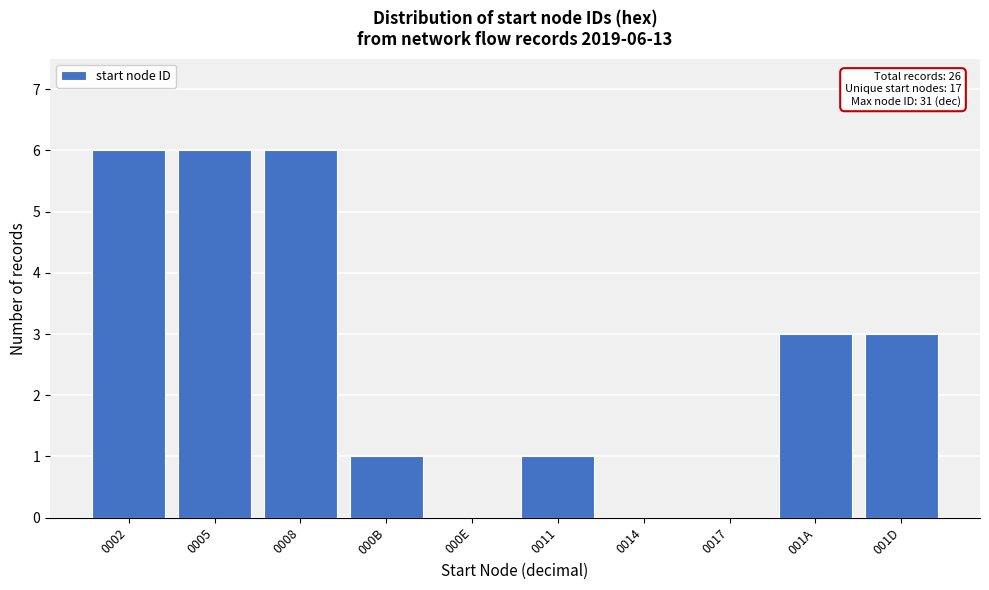

Reading left to right, what are all the values shown in this chart?

0002=6	0005=6	0008=6	000B=1	000E=0	0011=1	0014=0	0017=0	001A=3	001D=3